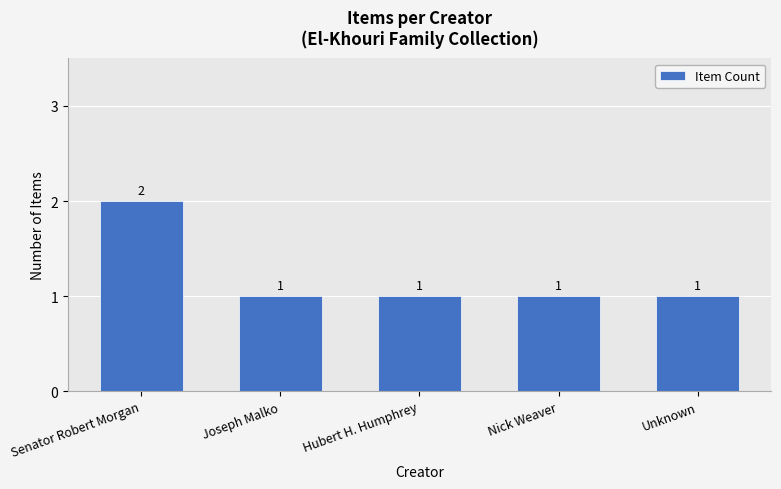

What is the label of the 1st bar from the left?

Senator Robert Morgan